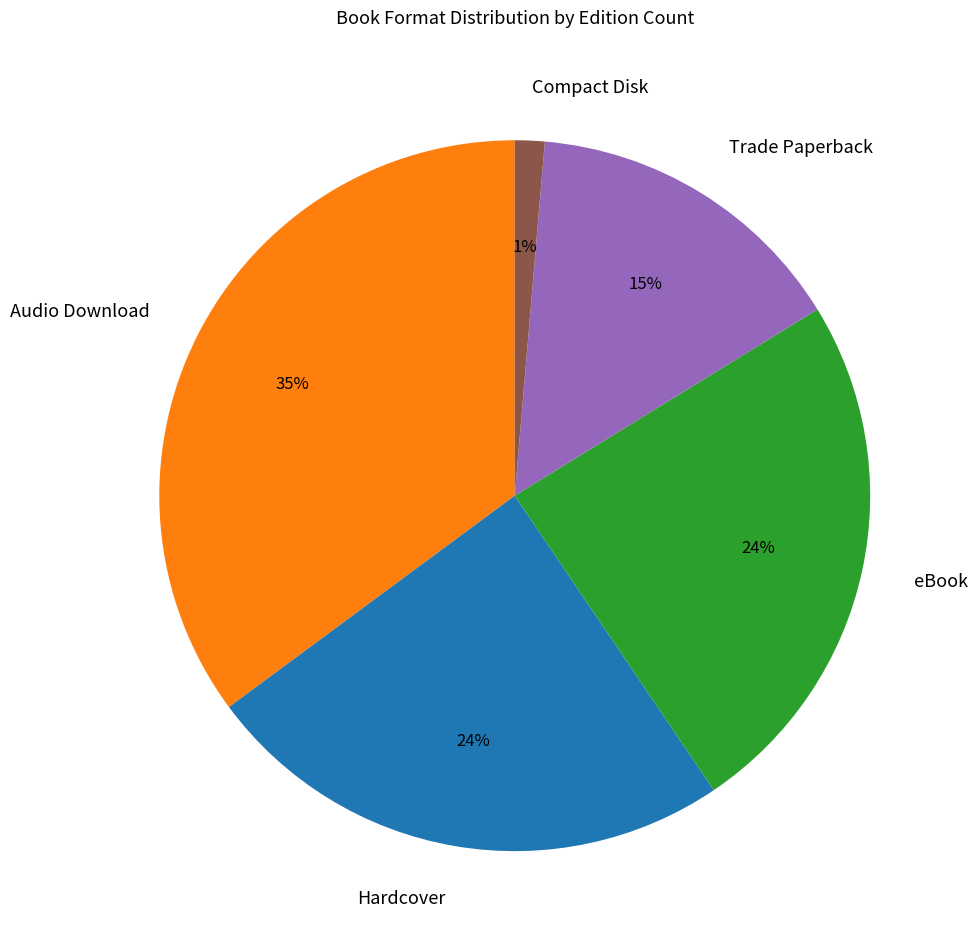

How many slices are in this pie chart?

5